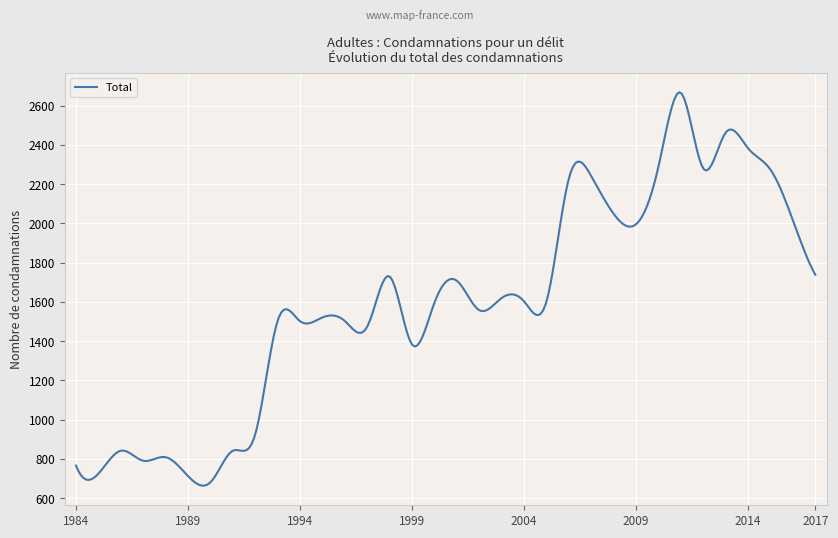

What is the difference between the maximum and minimum values?

2004.3